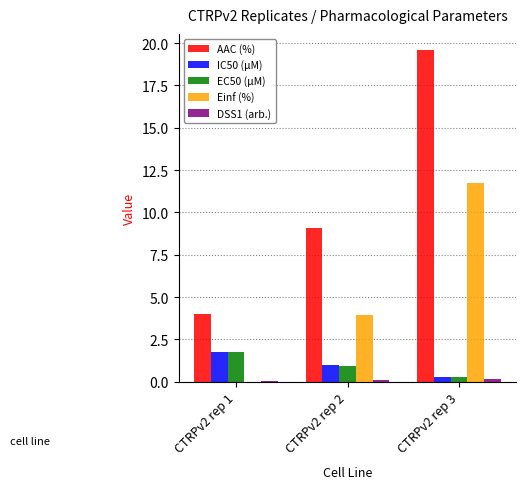

Which series changed the most between CTRPv2 rep 1 and CTRPv2 rep 3?

AAC (%)